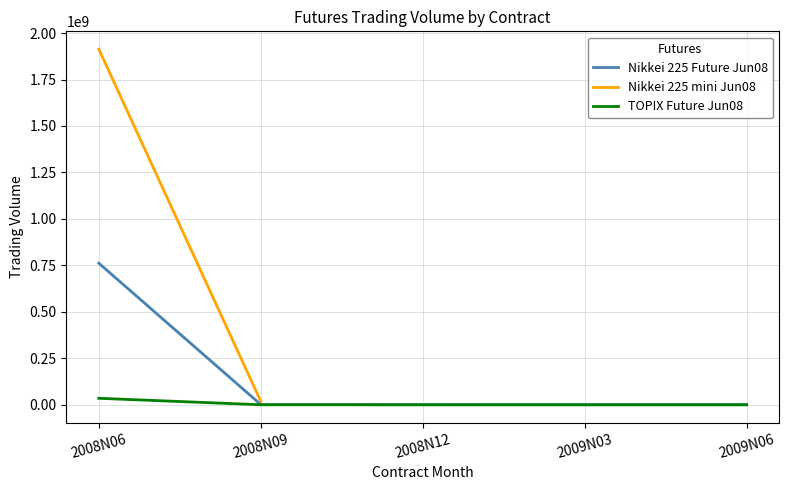

Is it true that Nikkei 225 Future Jun08 equals 128870 at 2008N12?

True